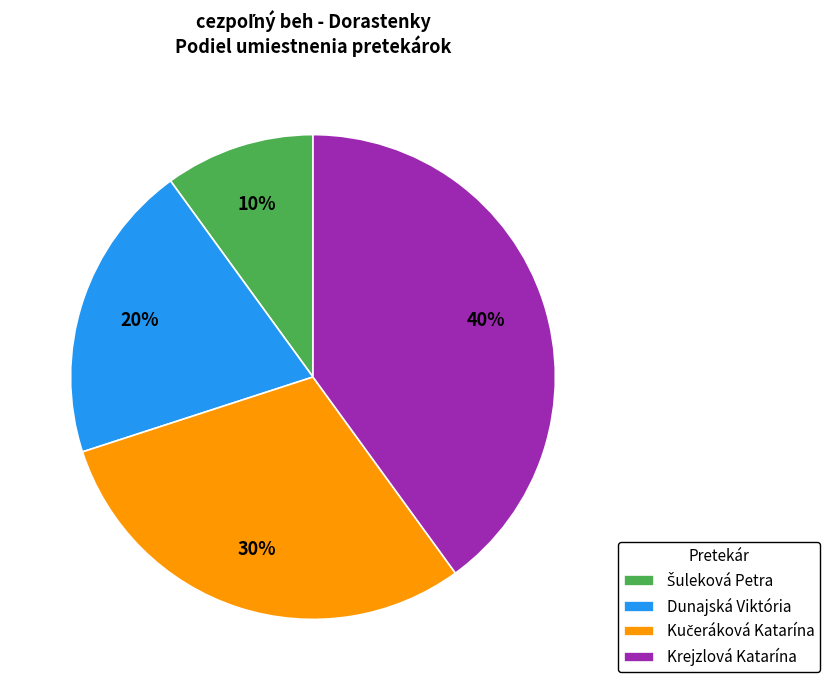

Is it true that Dunajská Viktória is 20% of the pie?

True